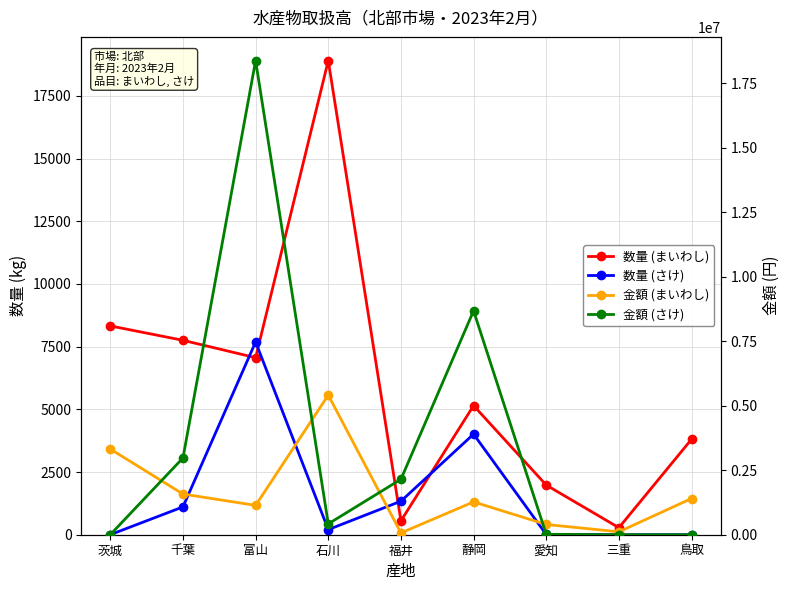

Which series has the largest range (max minus min)?

金額 (さけ)